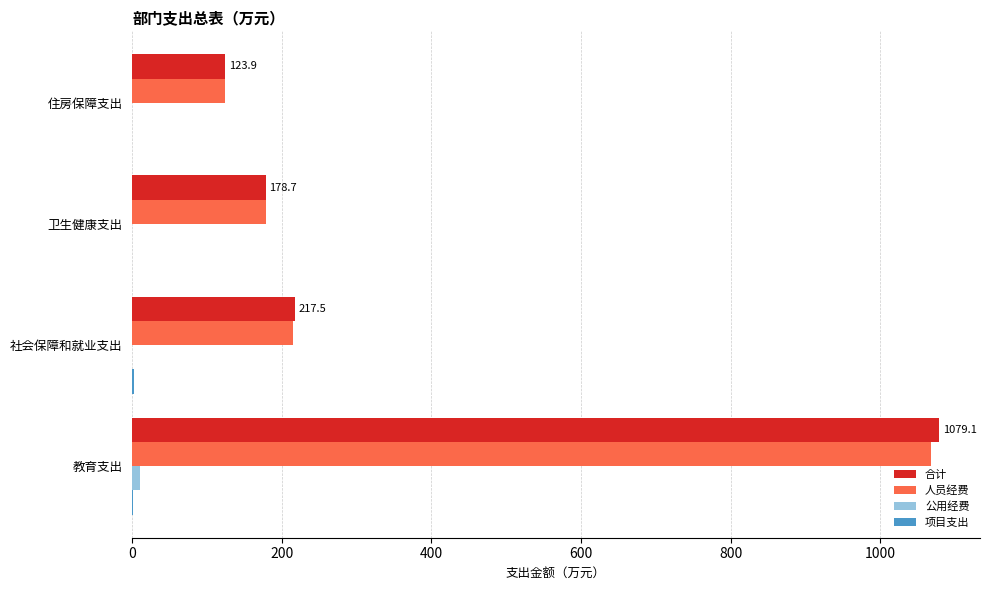

Which label corresponds to the largest value in the chart?

教育支出